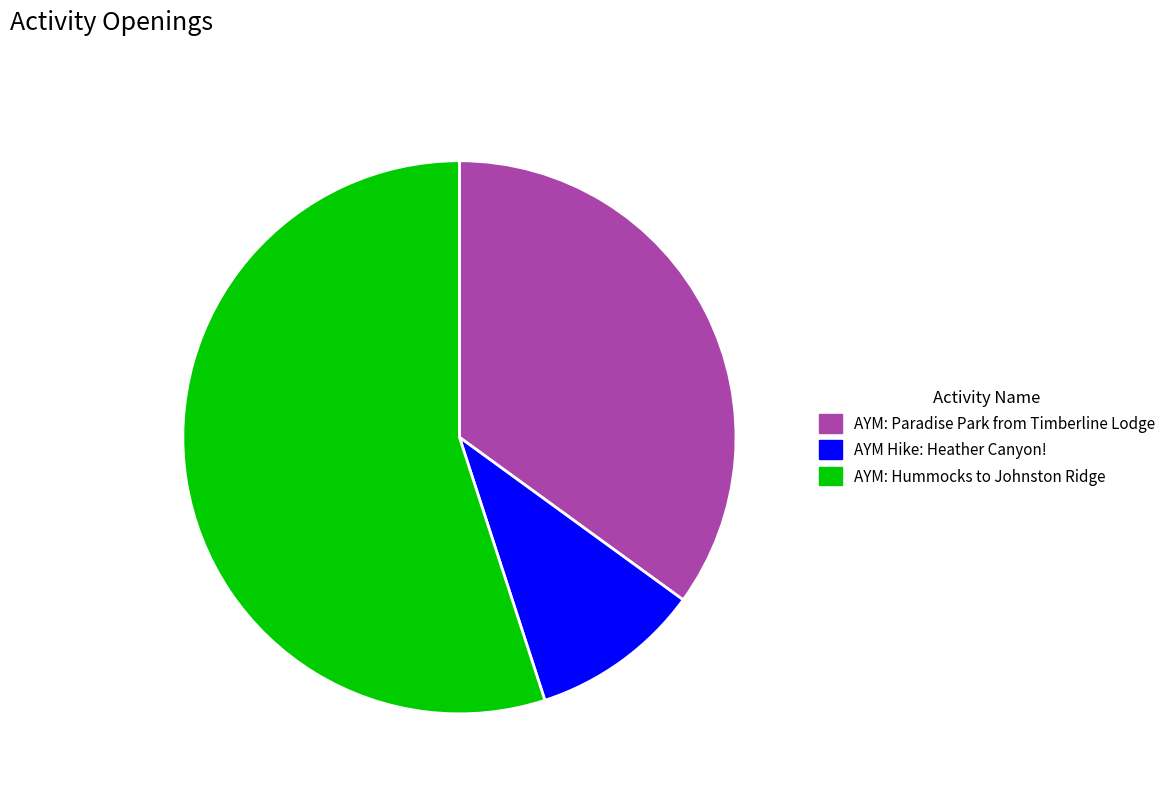

Is the sum of AYM: Paradise Park from Timberline Lodge and AYM Hike: Heather Canyon! greater than half?

No